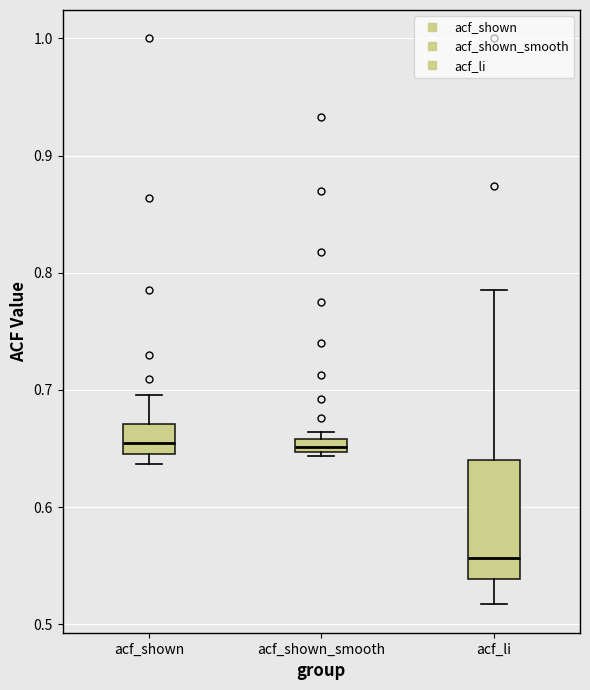

Comparing the boxes themselves (not the whiskers), which one is the tallest?

acf_li